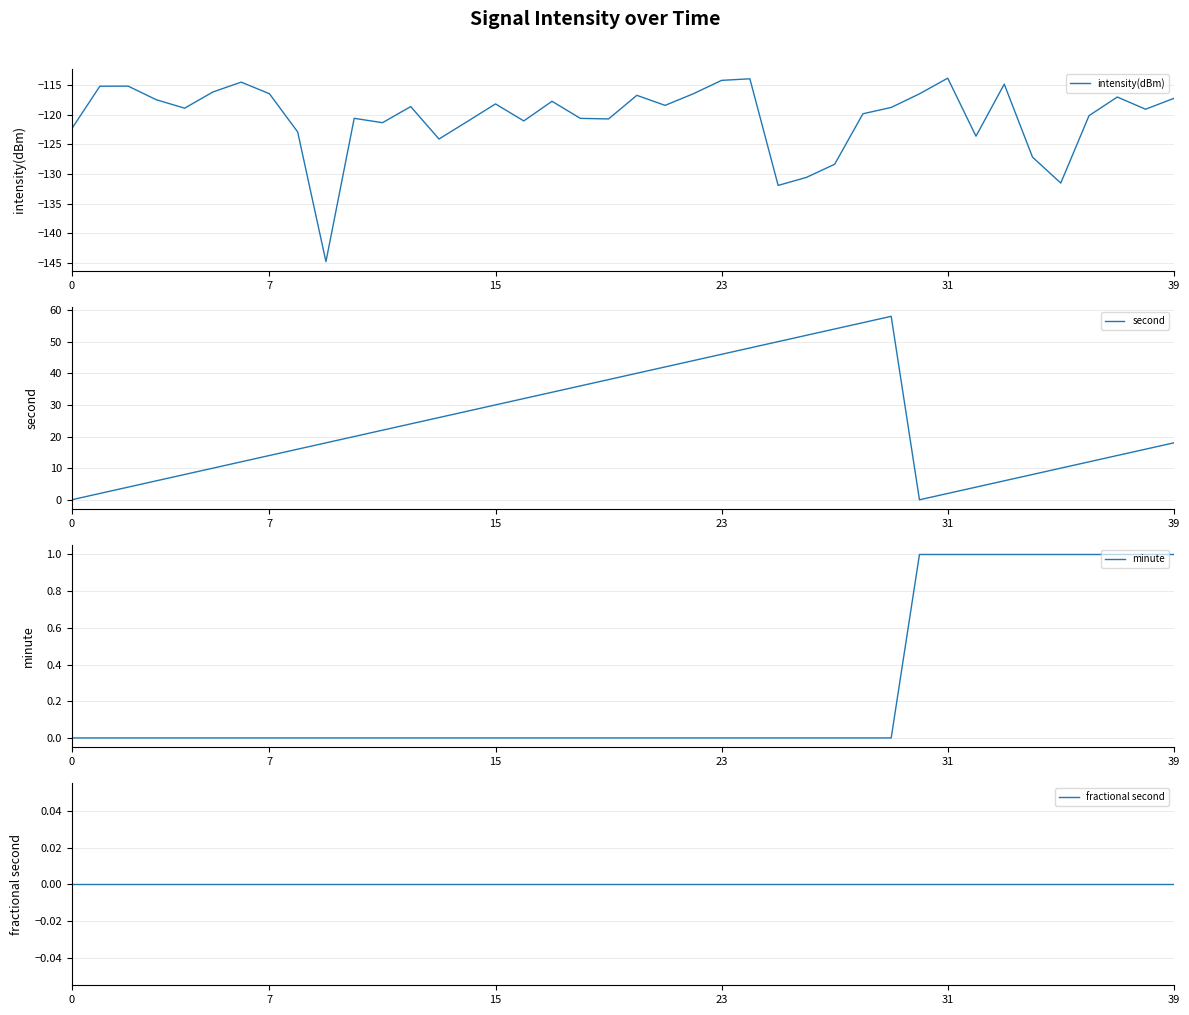

How many series are shown in this chart?

4